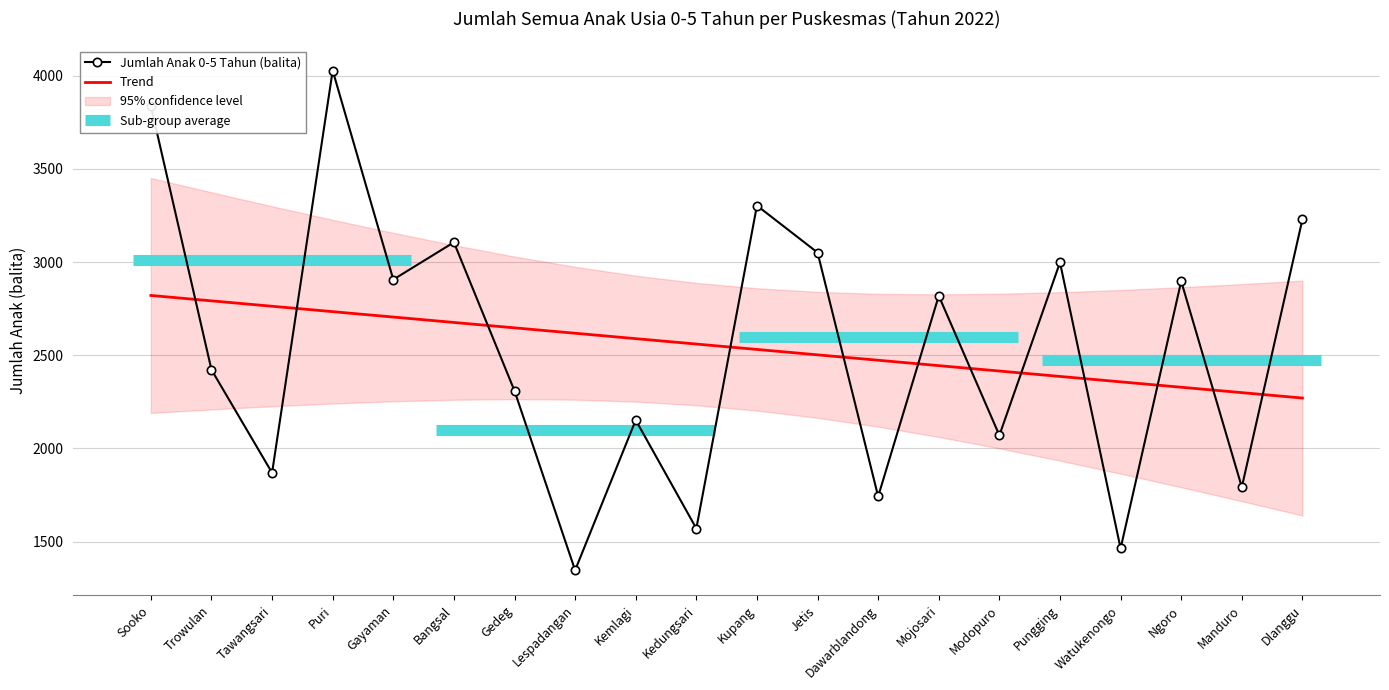

What is the minimum value for Trend?

2270.2